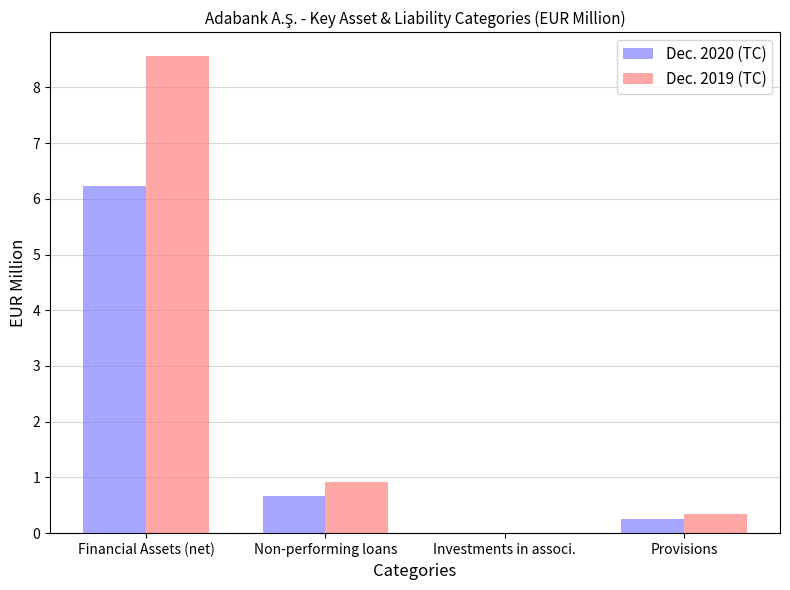

What is the spread (max minus min) of values at Non-performing loans?

0.2